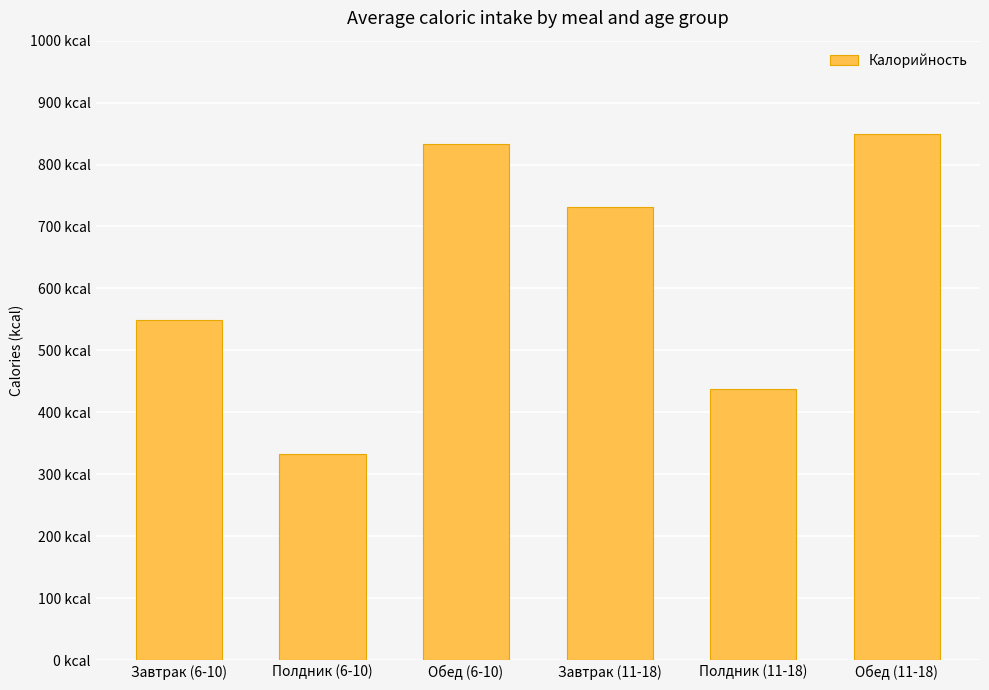

What position from the right is Обед (11-18)?

1